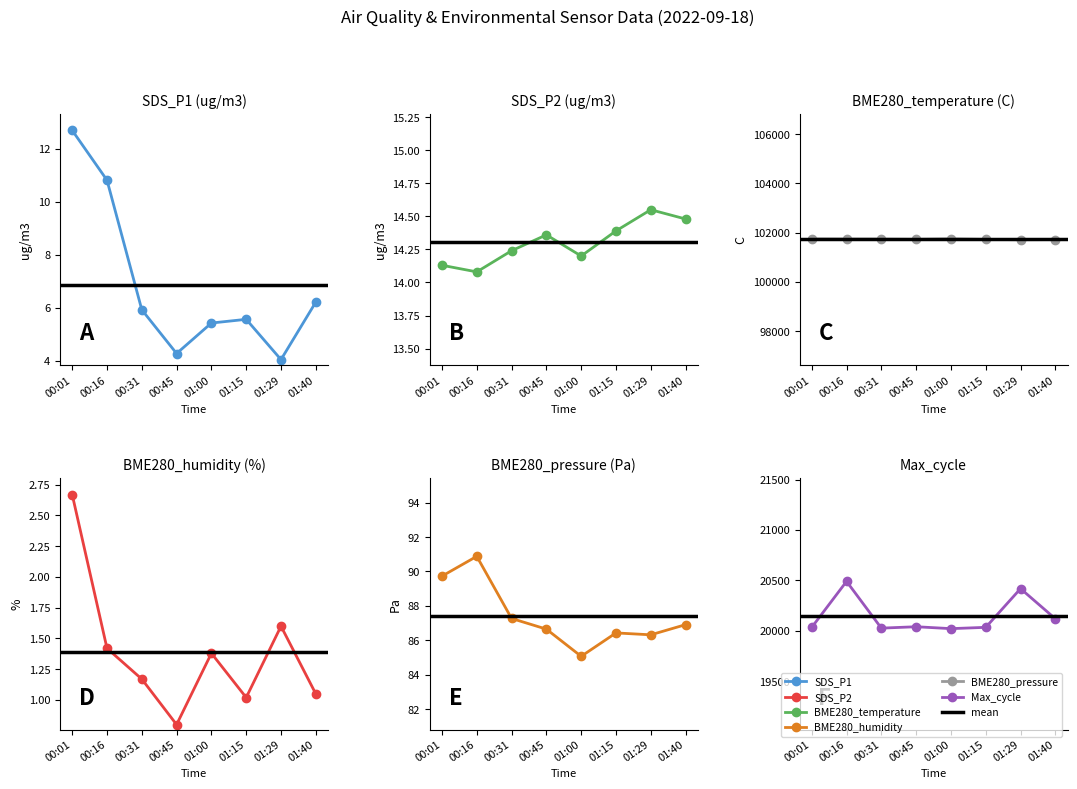

Where is the first local maximum for SDS_P1?

01:15